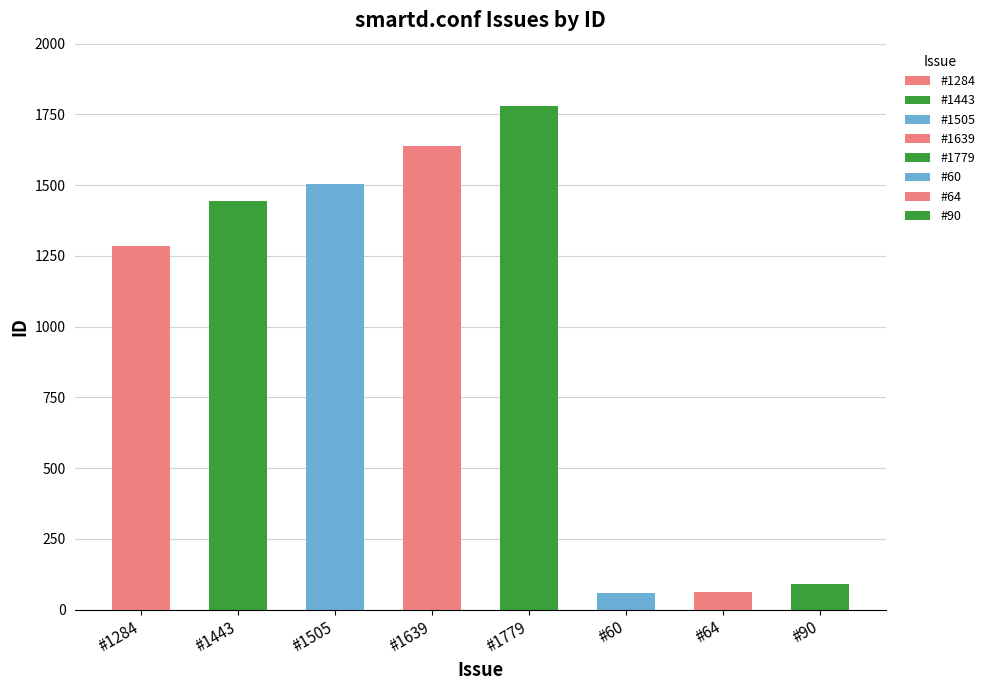

What is the average value?

983